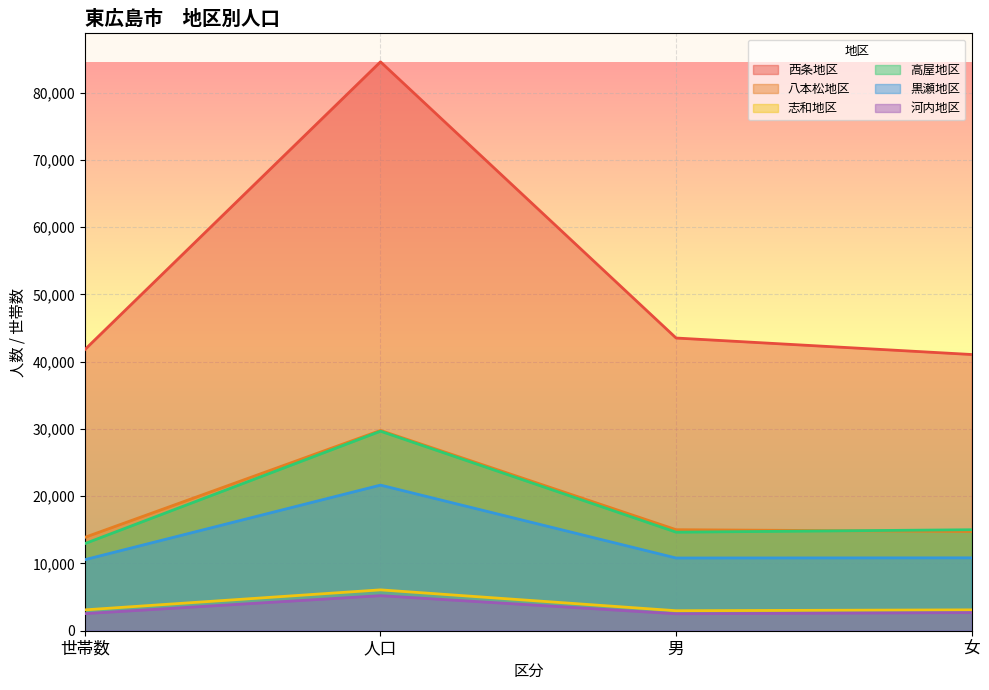

In 黒瀬地区, how many points are lower than both neighbors (excluding endpoints)?

1